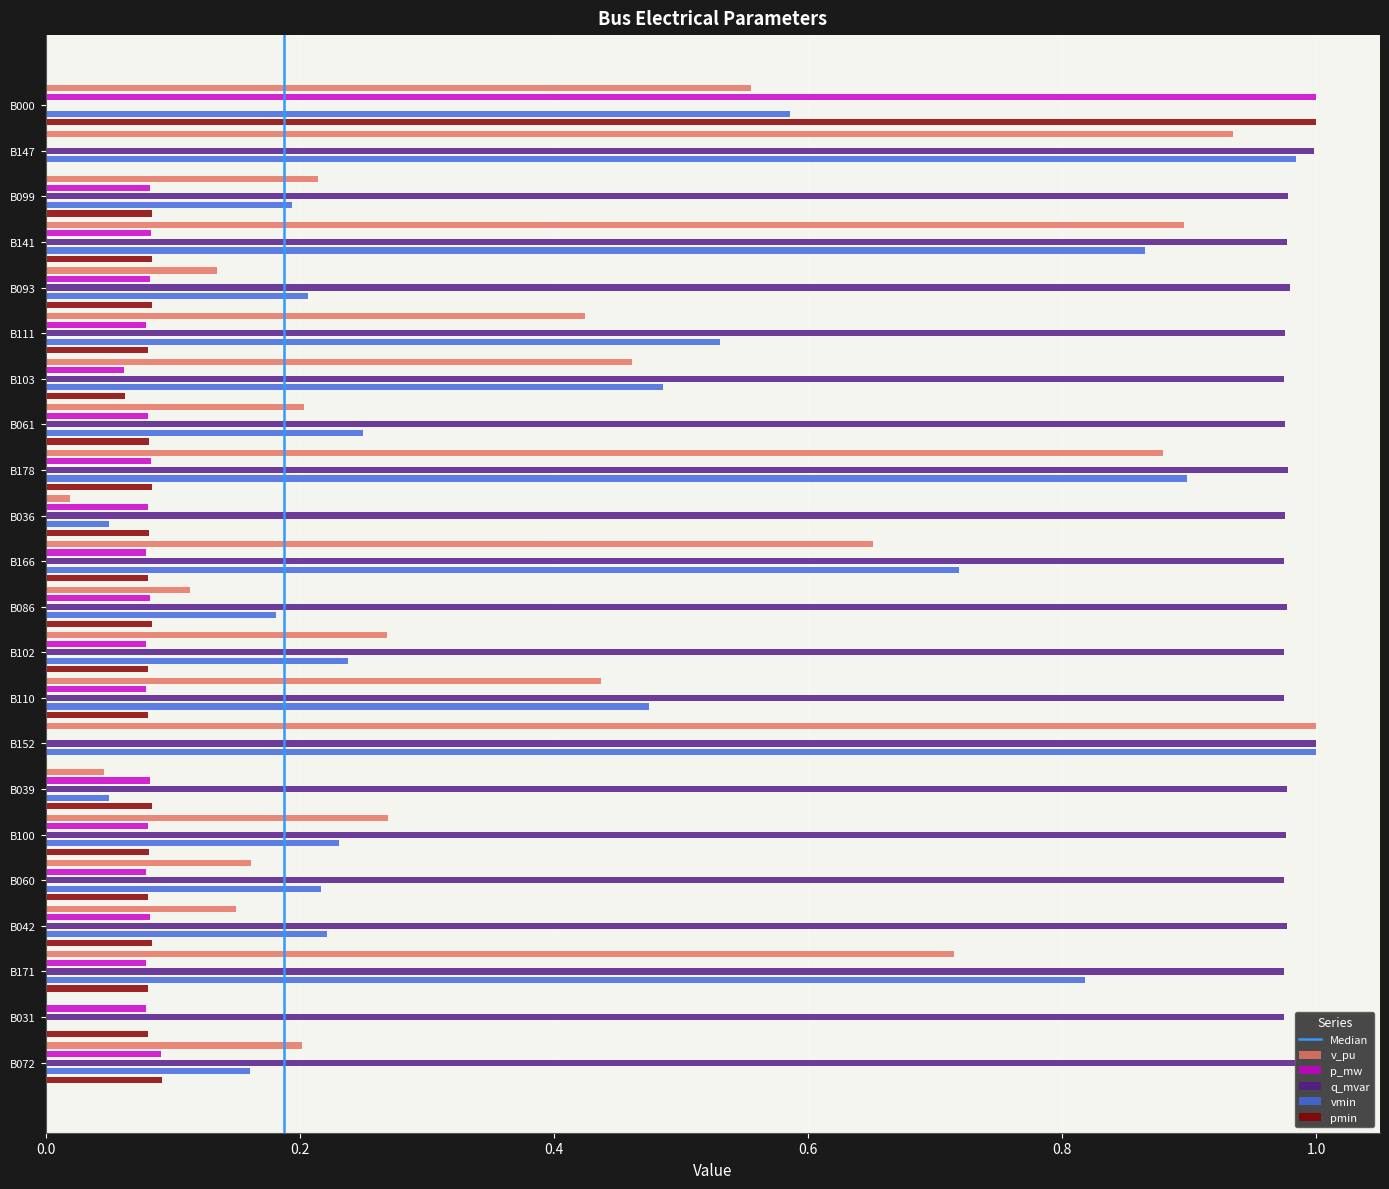

What is the approximate value of v_pu at B171?

0.7